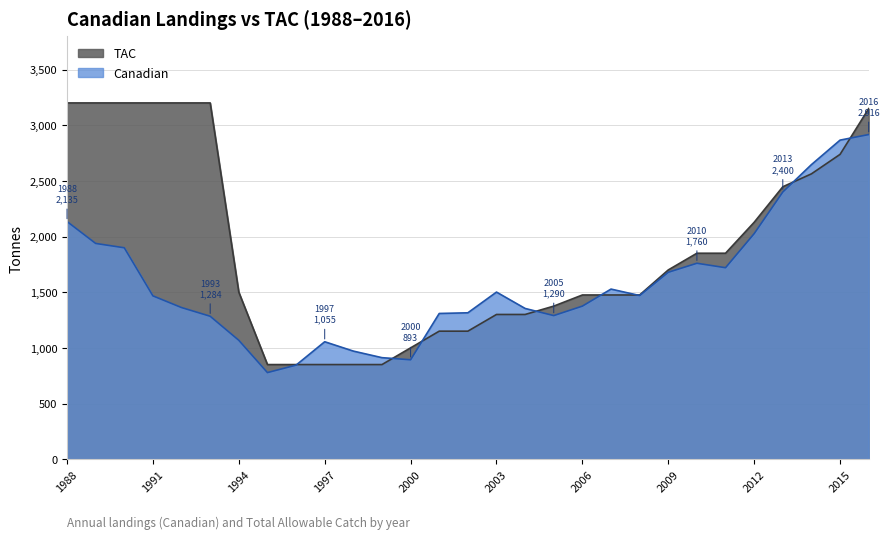

What is the sum of the TAC values at 2006 and 2004?

2775